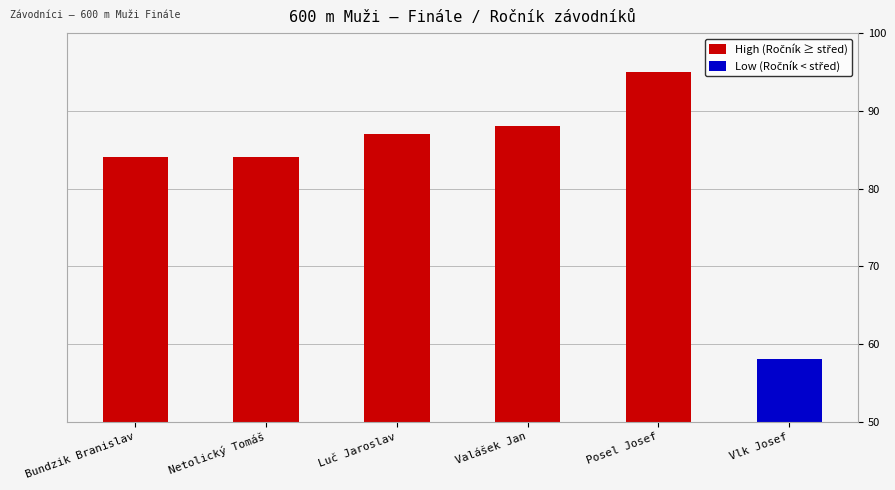

Between Netolický Tomáš and Valášek Jan, which is larger?

Valášek Jan